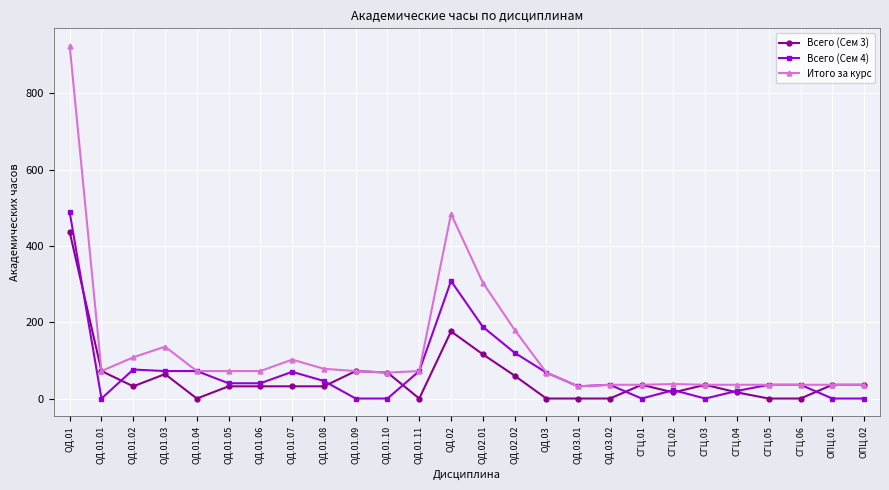

Which series has the widest spread of values?

Итого за курс